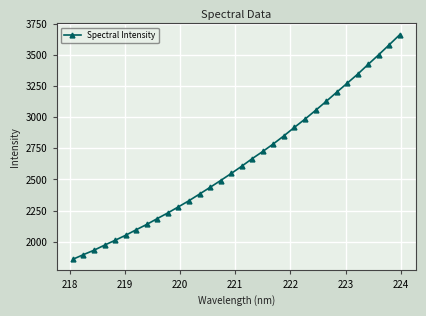

What is the minimum value shown in the chart?

1860.6